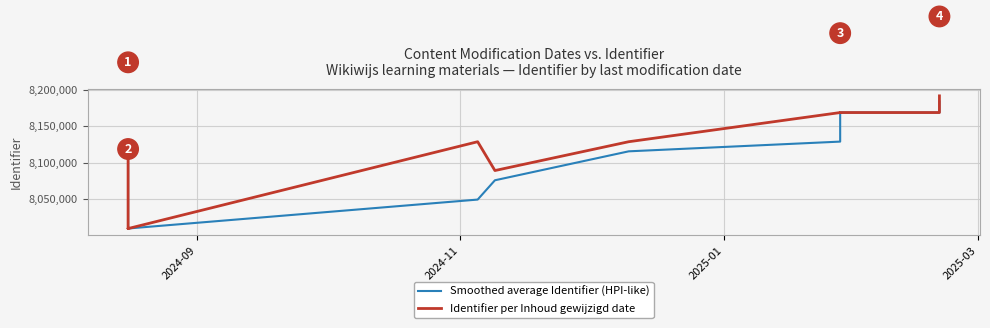

What are all the series names shown in the legend?

Smoothed average Identifier (HPI-like), Identifier per Inhoud gewijzigd date